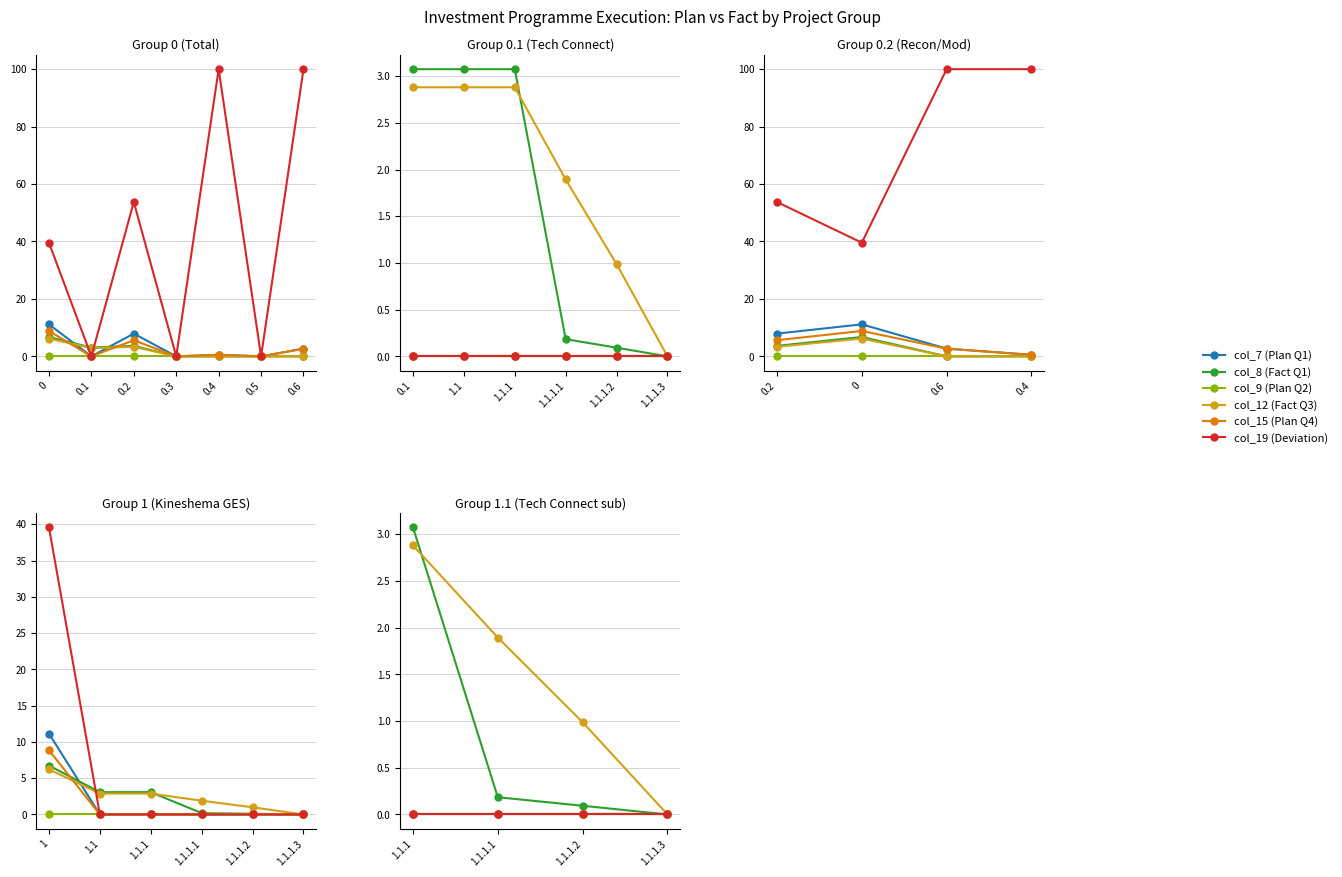

True or false: col_7 (Plan Q1) and col_9 (Plan Q2) cross at least once.

False